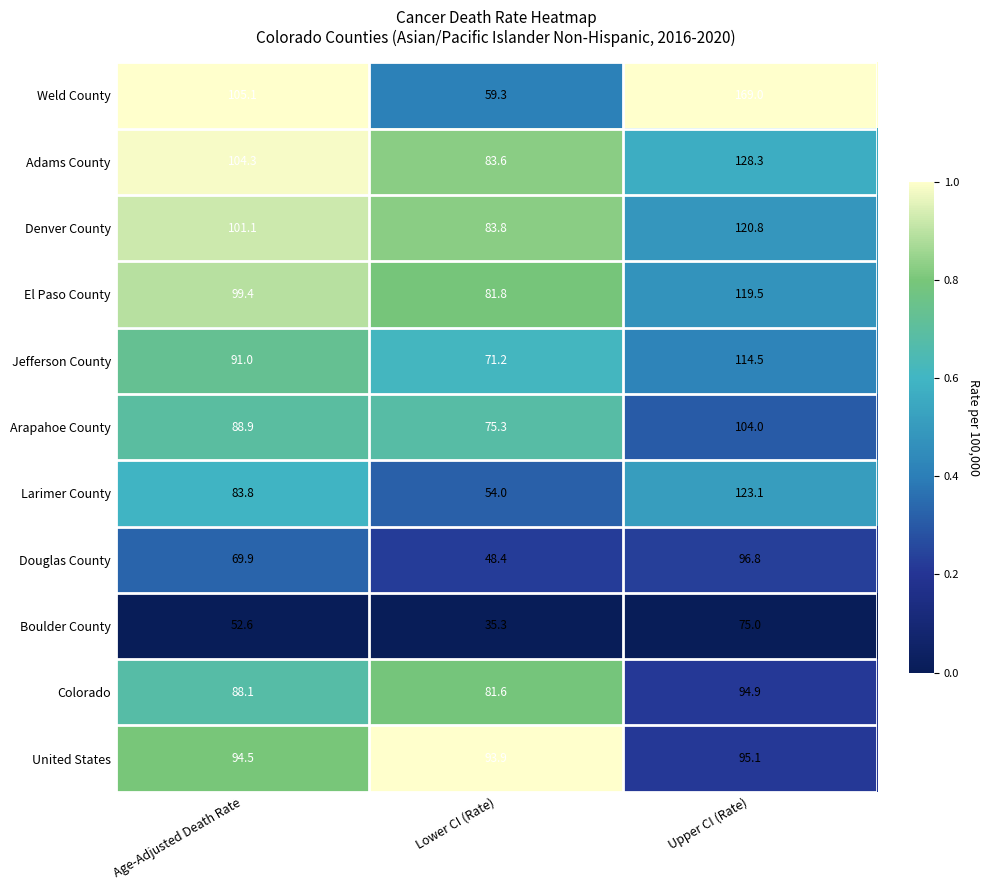

Where does the Douglas County series first go above 69?

Age-Adjusted Death Rate